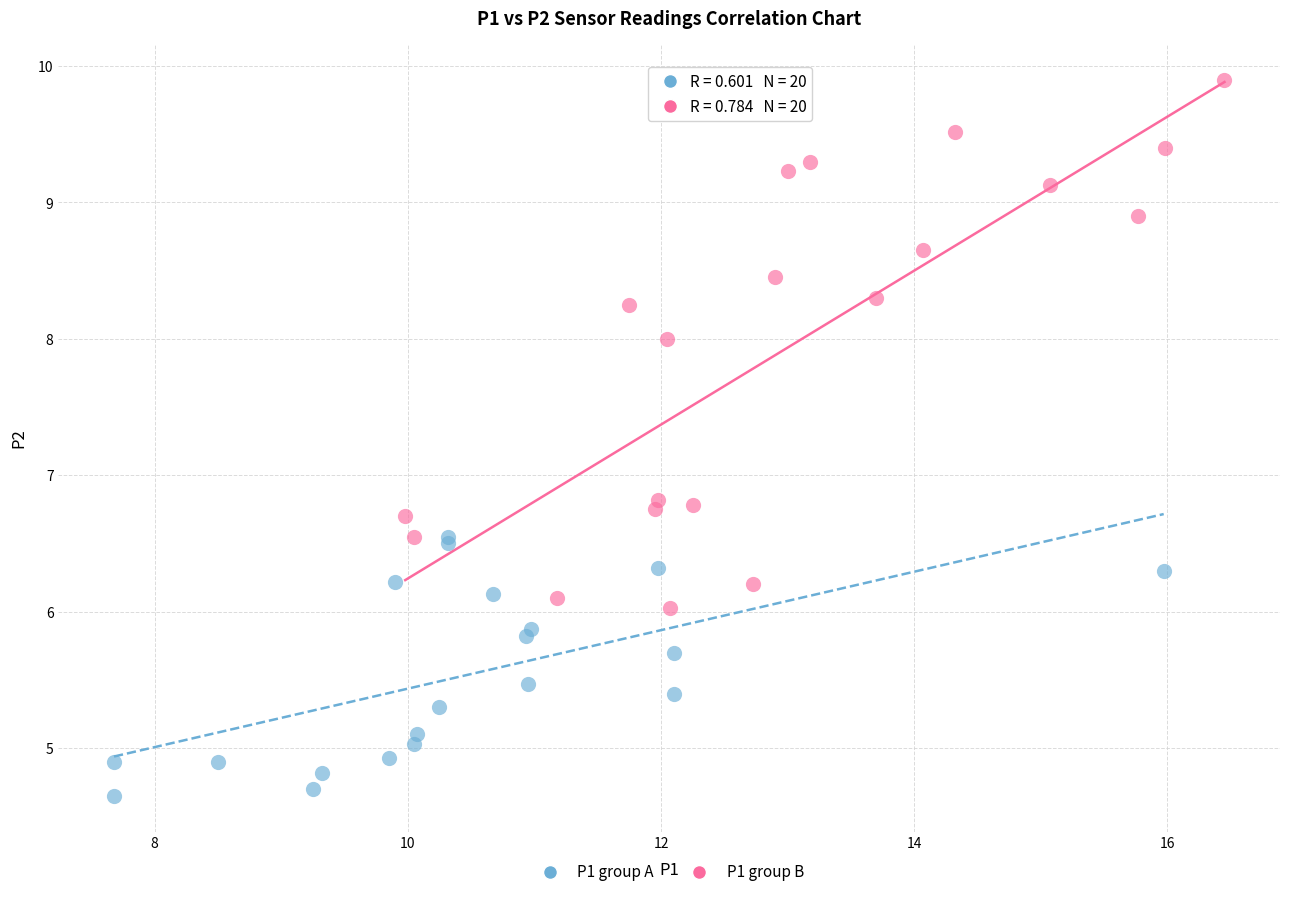

Which series reaches the minimum Y coordinate?

P1 group A